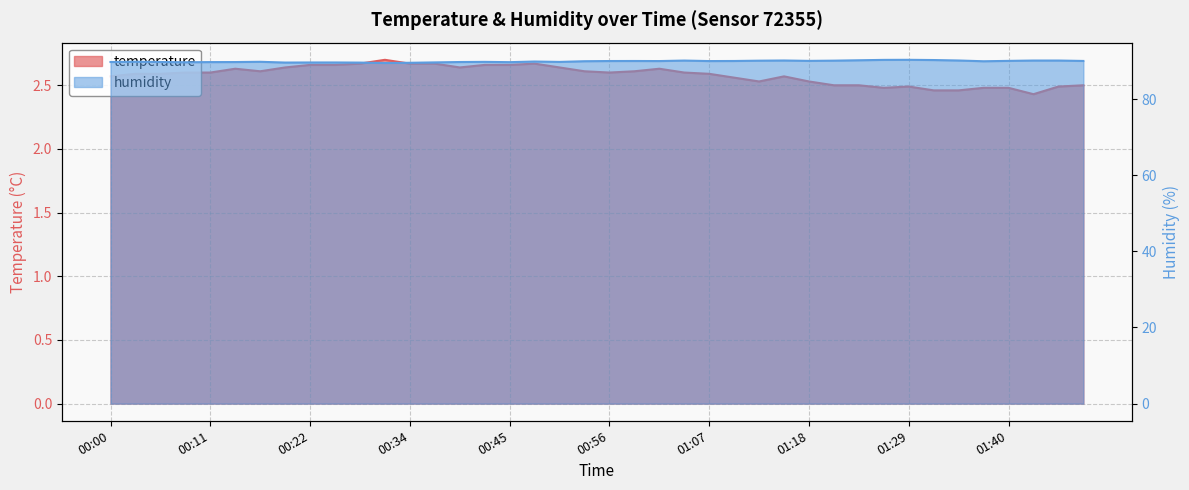

What is the label of the 20th point from the left?

00:53